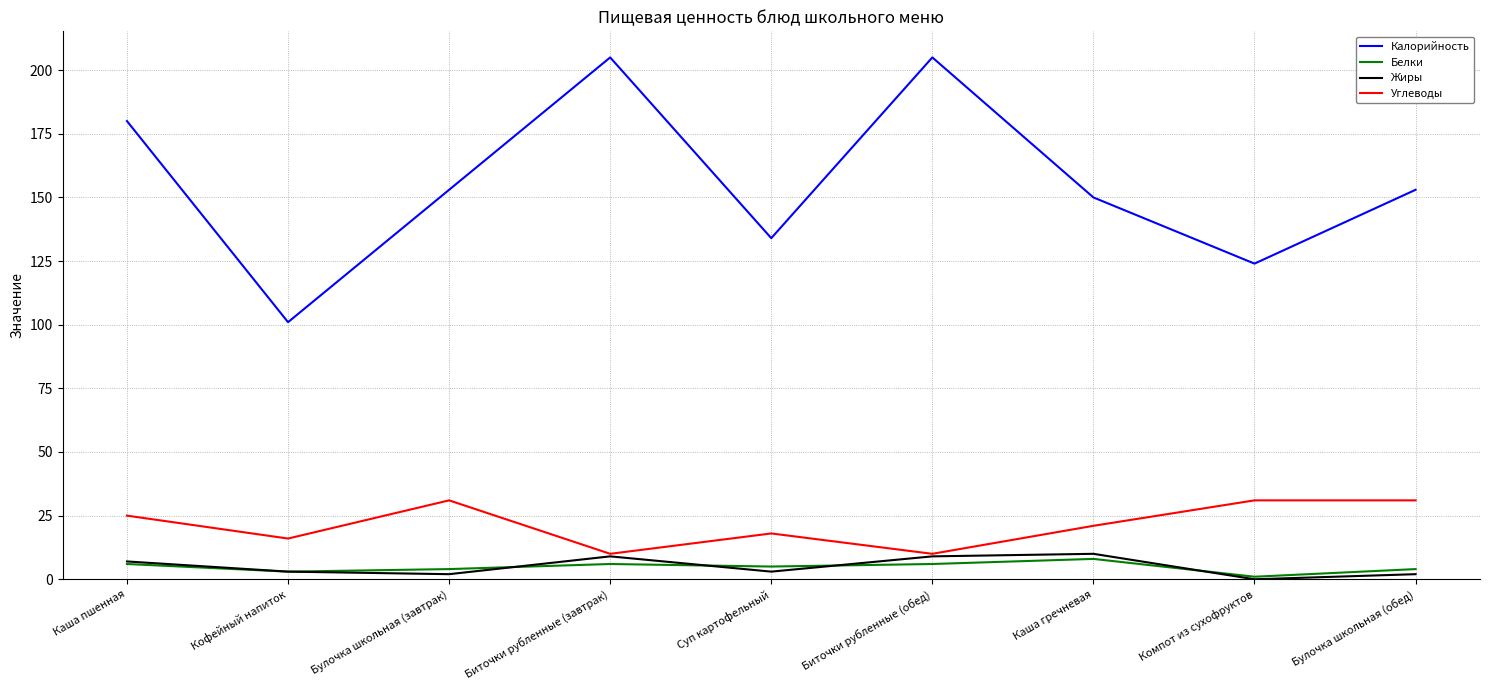

How many lines are shown in the chart?

4